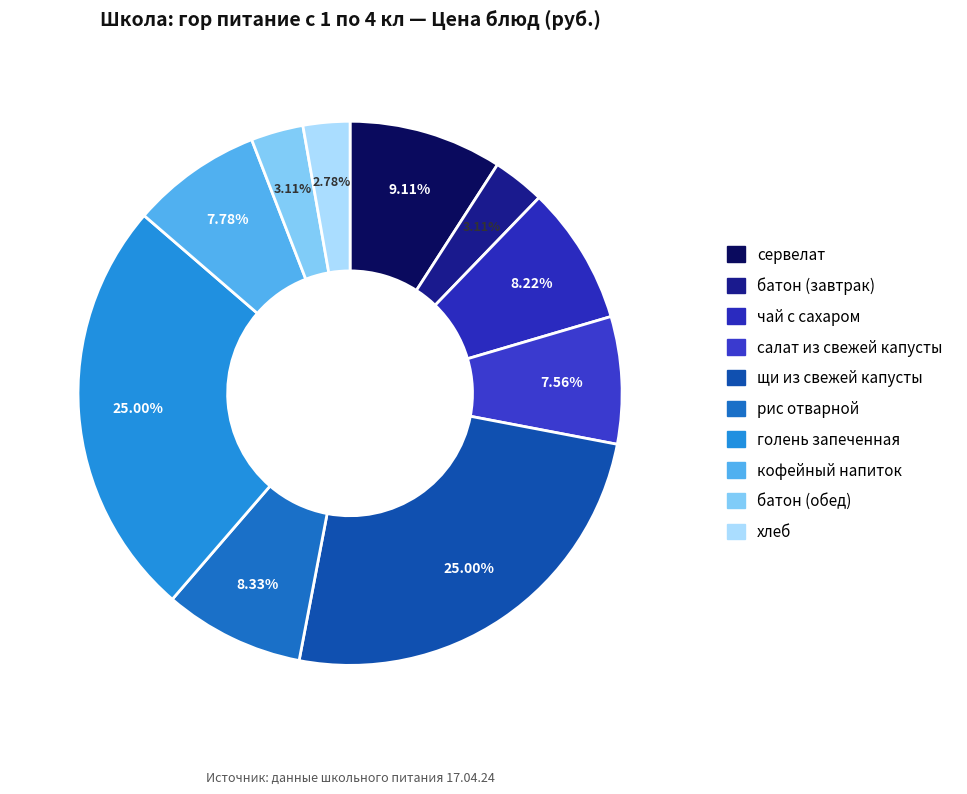

To the nearest percent, what portion does щи из свежей капусты represent?

25%